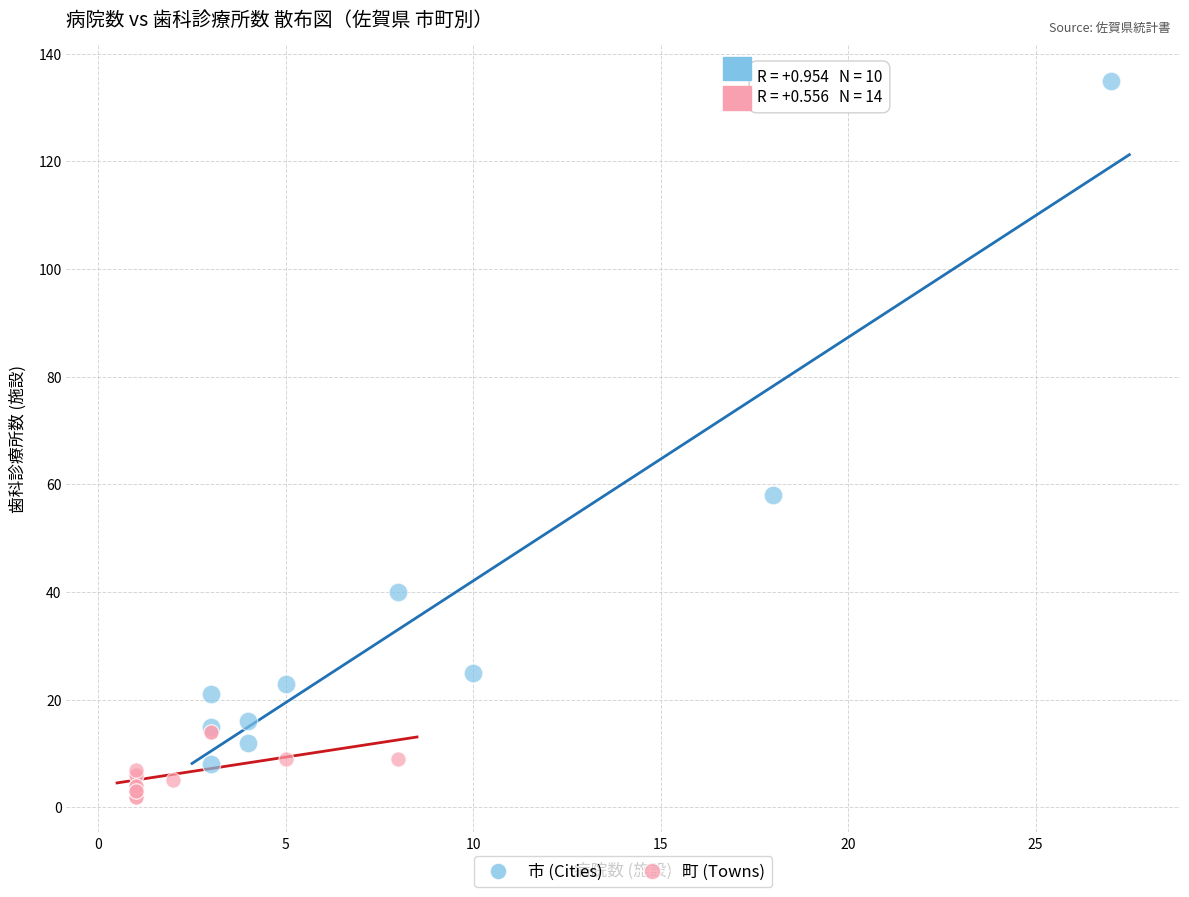

Which series contains the lowest Y value?

町 (Towns)